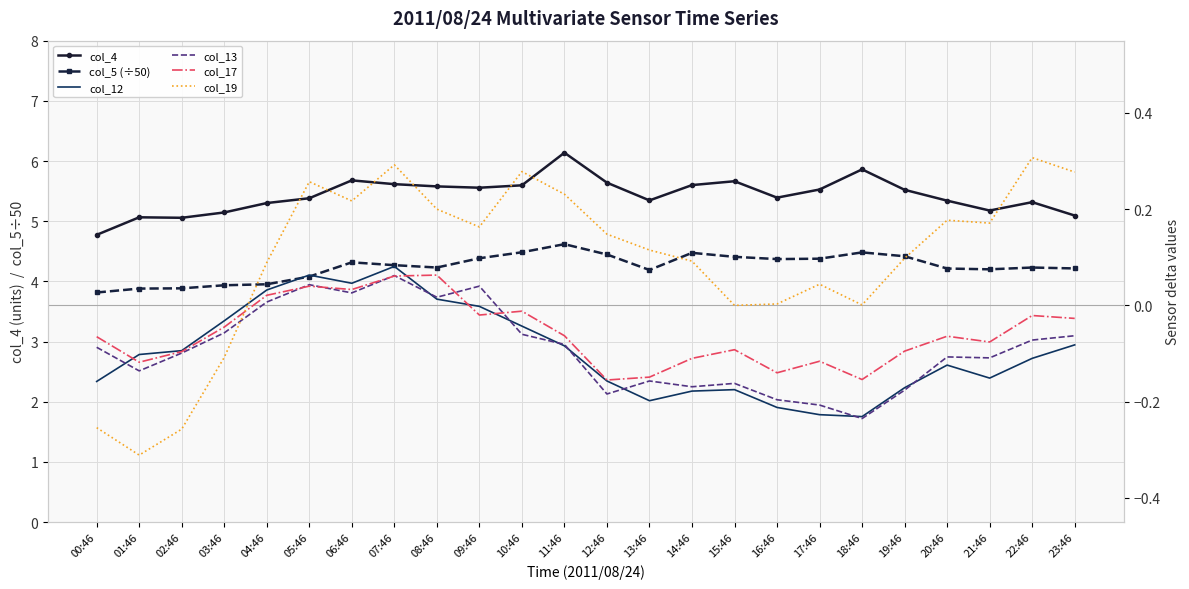

At which category does the chart reach its peak across all series?

11:46